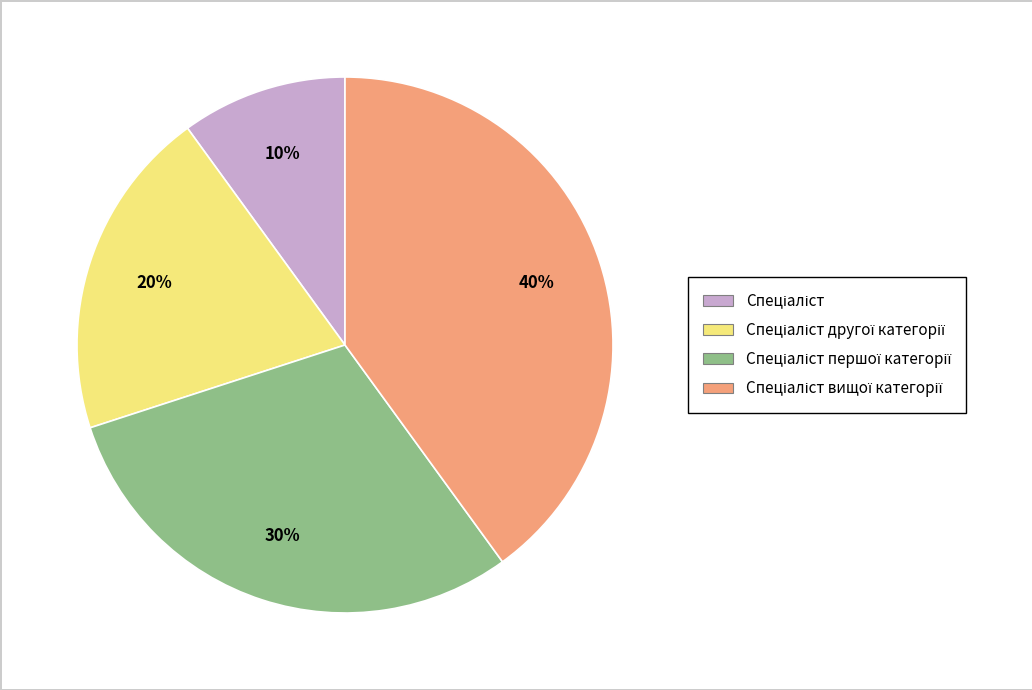

Does any single category account for the majority?

No